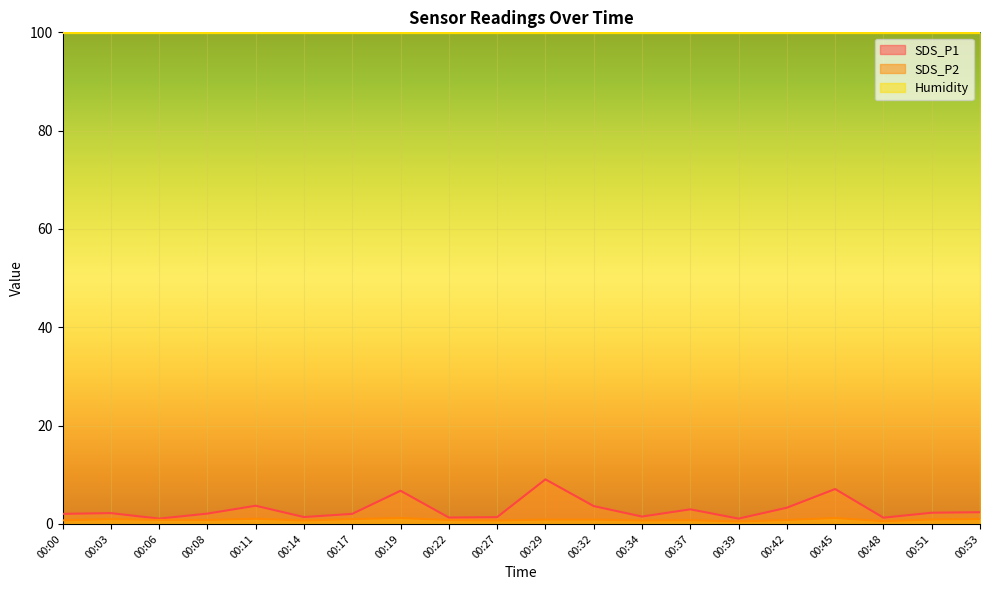

At 00:29, list the series in order from smallest to largest.

SDS_P2, SDS_P1, Humidity